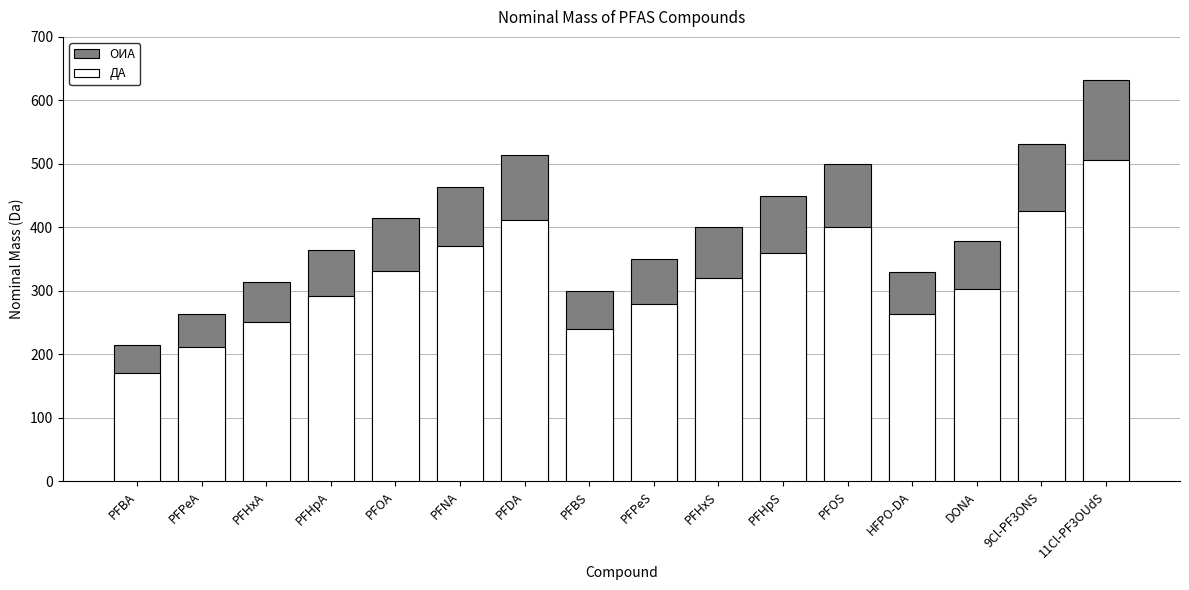

What is the label of the 4th bar from the right?

HFPO-DA